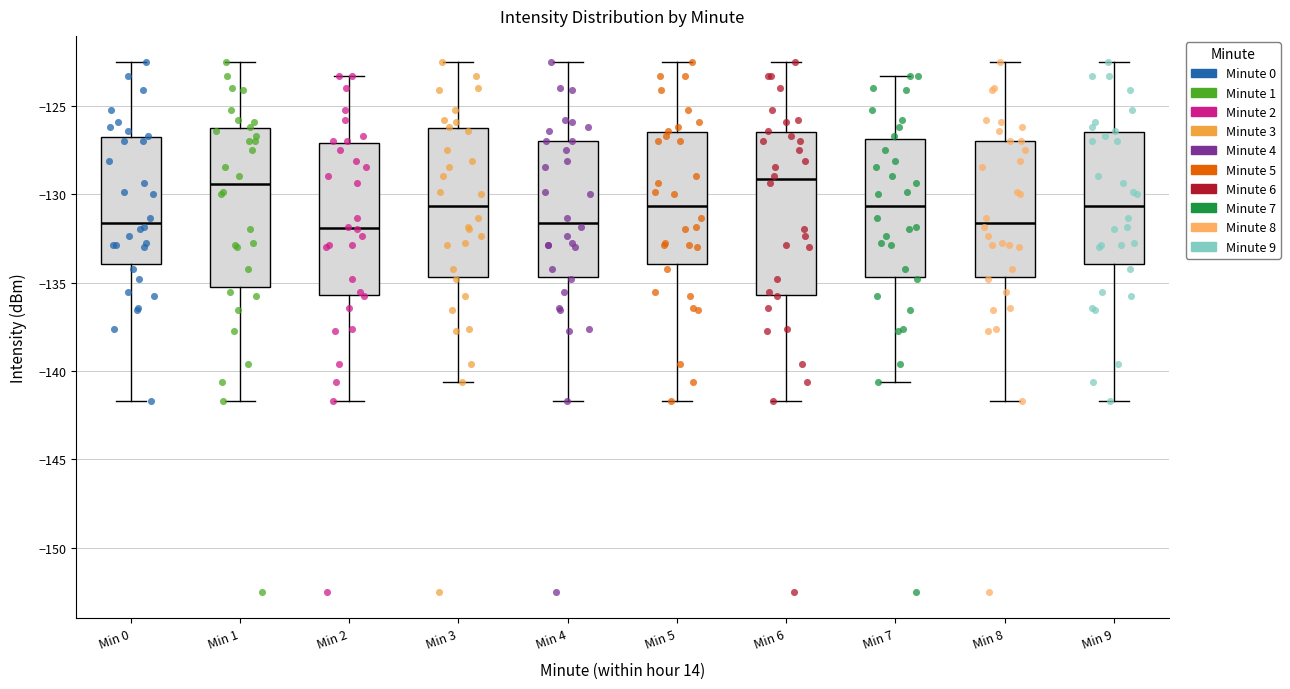

Reading left to right, transcribe this box plot: for each box, give where its median line is, the range the box spans, and where its two whiskers end, as read against the y-axis. The values are not printed on the chart, so give them approximately, as read against the axis.

Min 0: median -131.5, box -134.0 to -127.0, whiskers -141.5 to -122.5
Min 1: median -129.5, box -135.0 to -126.5, whiskers -141.5 to -122.5
Min 2: median -132.0, box -135.5 to -127.0, whiskers -141.5 to -123.5
Min 3: median -130.5, box -134.5 to -126.5, whiskers -140.5 to -122.5
Min 4: median -131.5, box -134.5 to -127.0, whiskers -141.5 to -122.5
Min 5: median -130.5, box -134.0 to -126.5, whiskers -141.5 to -122.5
Min 6: median -129.0, box -135.5 to -126.5, whiskers -141.5 to -122.5
Min 7: median -130.5, box -134.5 to -127.0, whiskers -140.5 to -123.5
Min 8: median -131.5, box -134.5 to -127.0, whiskers -141.5 to -122.5
Min 9: median -130.5, box -134.0 to -126.5, whiskers -141.5 to -122.5